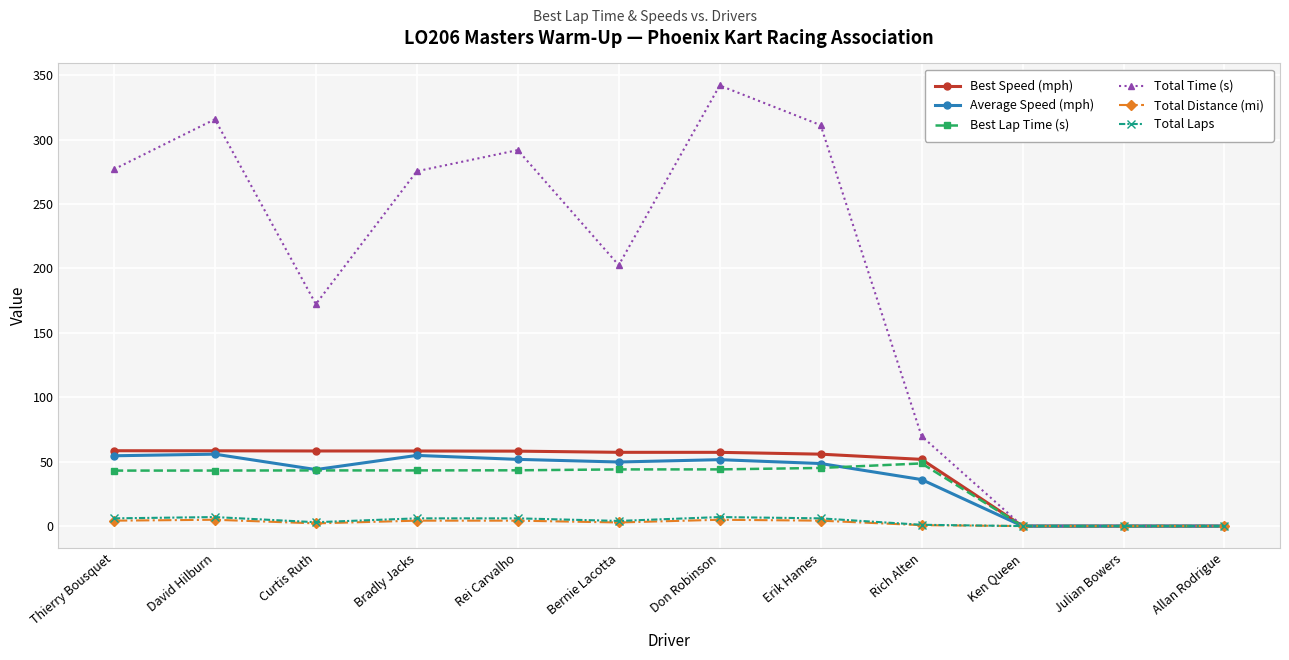

True or false: Best Speed (mph) has a value of 26.5 at Allan Rodrigue.

False